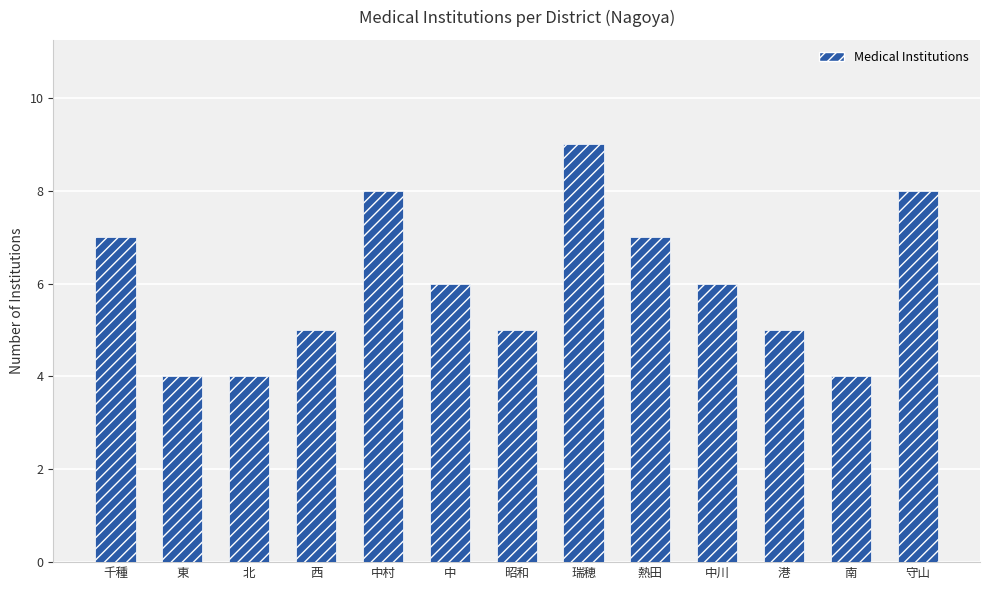

Count the values in the range 5 to 7.

7